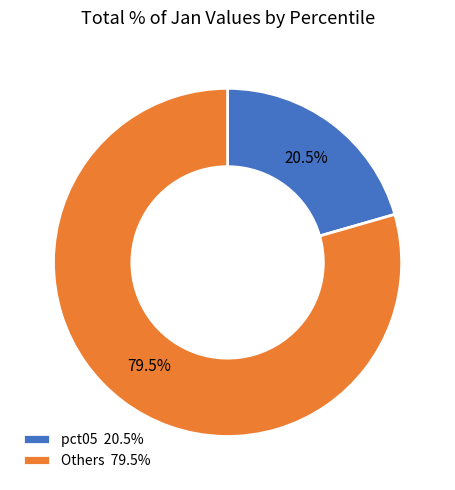

What is the ratio of the value at Others 79.5% to the value at pct05 20.5%?

3.9